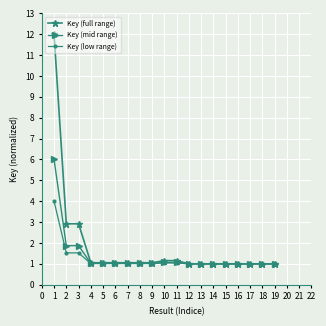

What is the average value of the Key (low range) series?

1.2